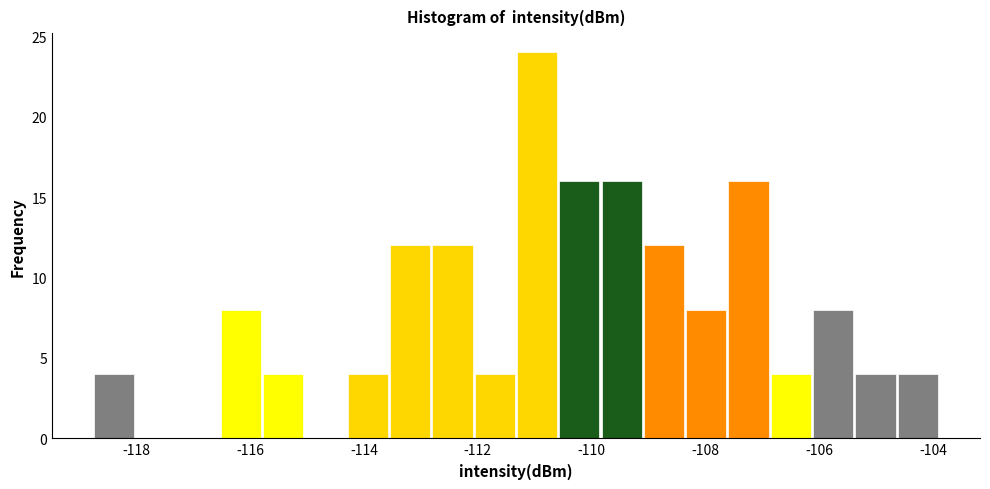

Read against the x-axis, roughly where is the centre of the tallest bar?

-111.0